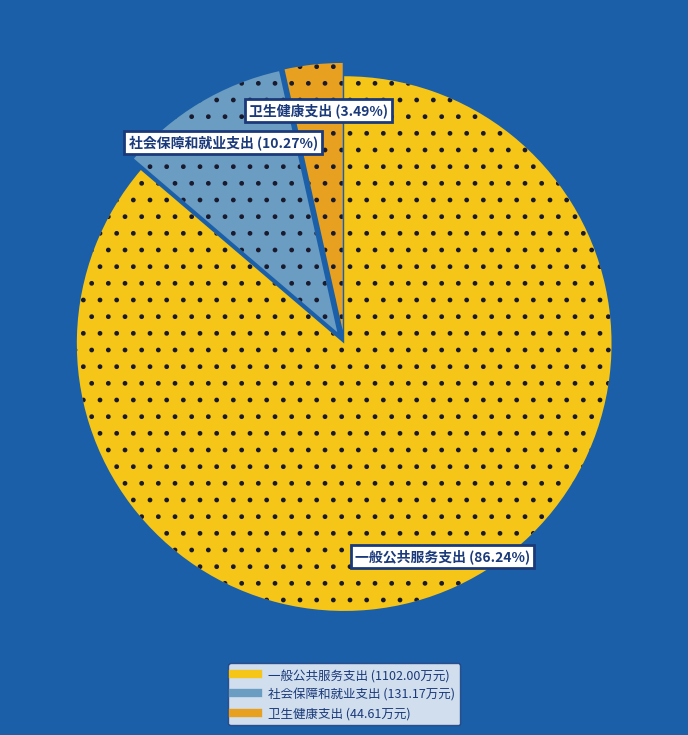

The 卫生健康支出 slice represents 15% of the pie. True or false?

False